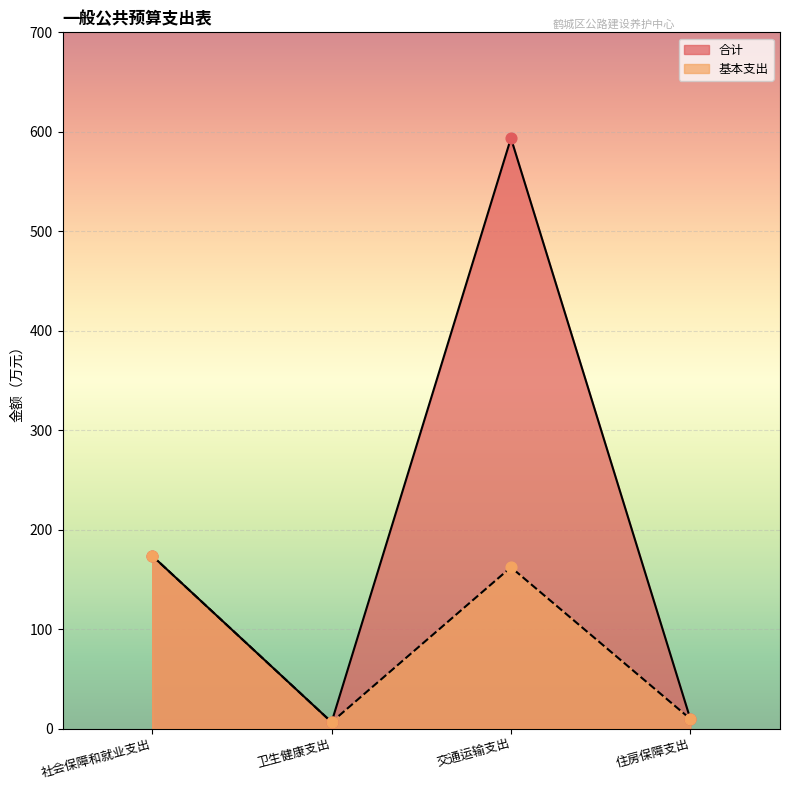

Which series has the largest total across all categories?

合计